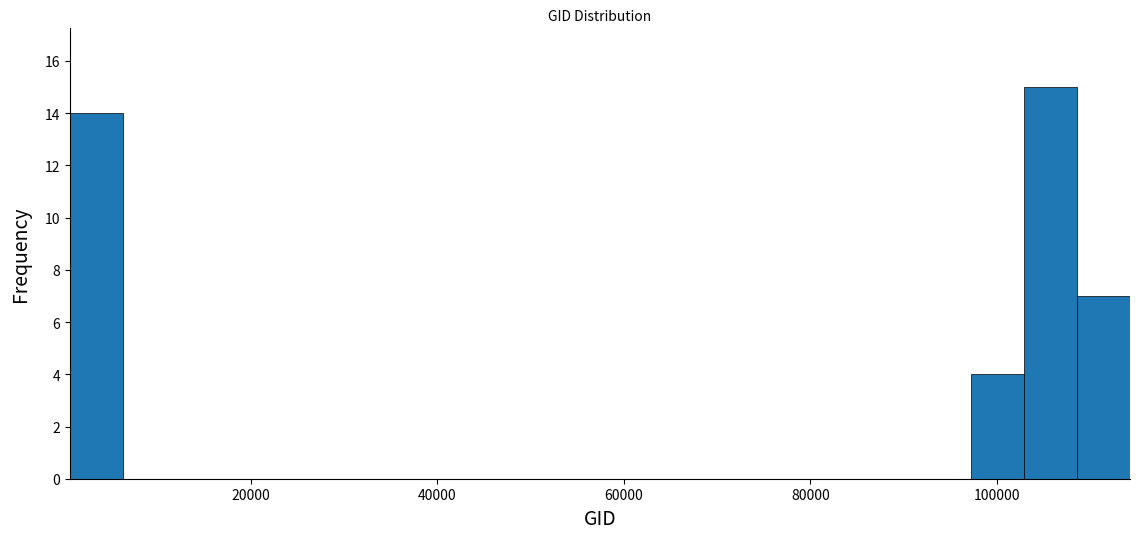

Around what value on the x-axis is the tallest bar? Give the approximate position of its centre, as read against the axis.

106000